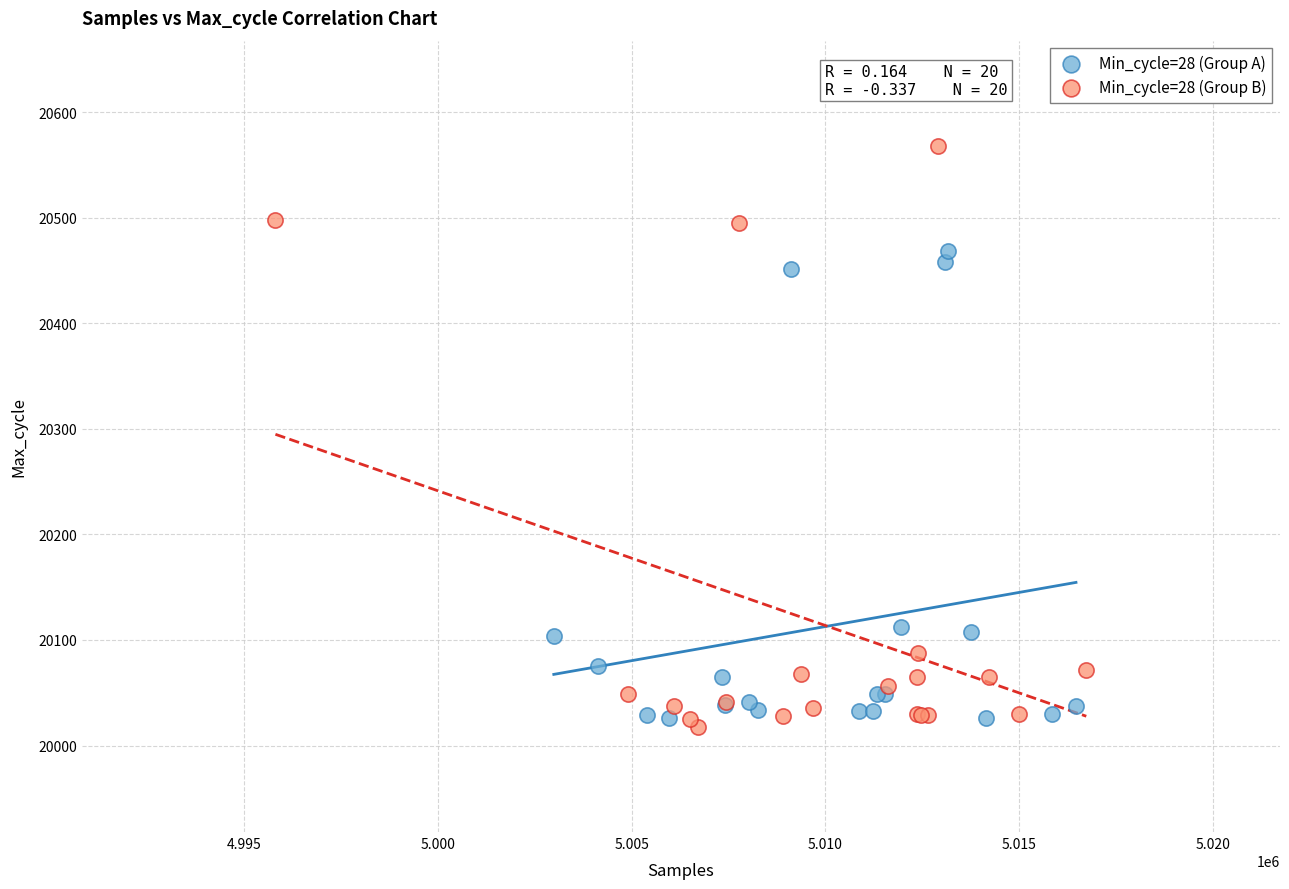

Which series has the largest Y range (max minus min)?

Min_cycle=28 (Group B)